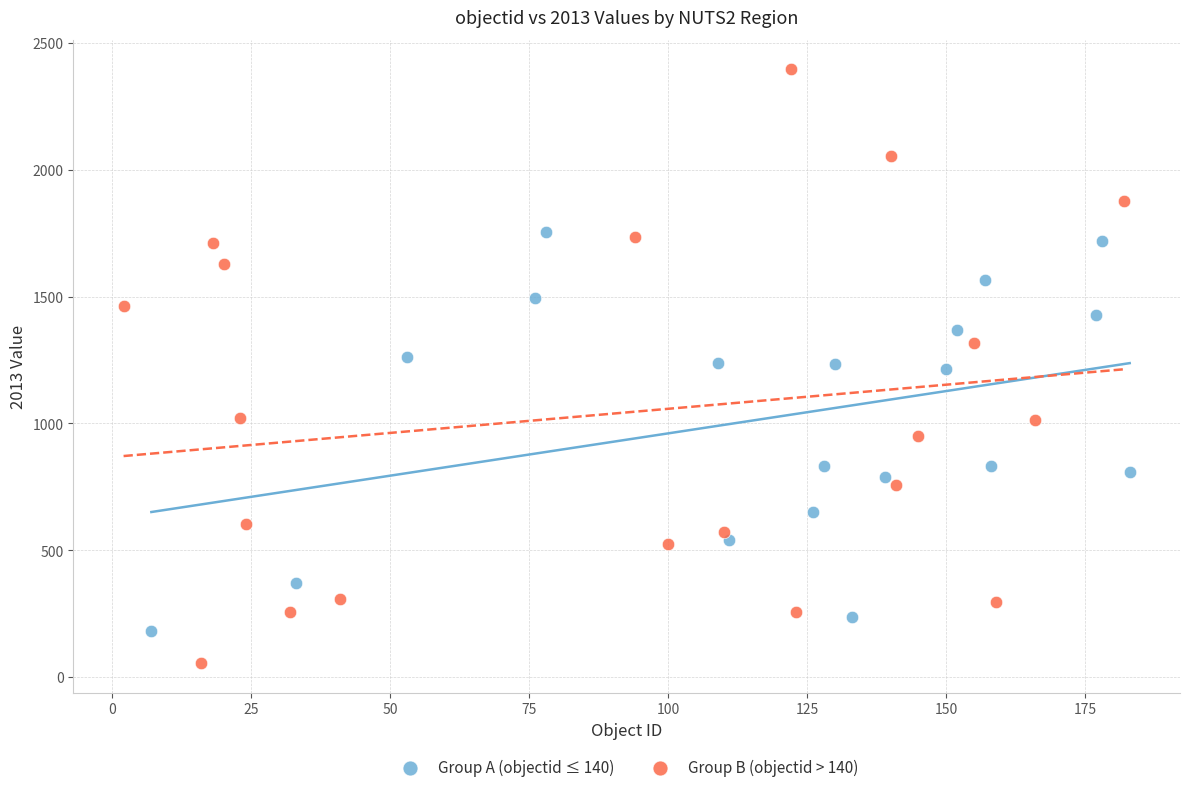

Which series has the largest Y range (max minus min)?

Group B (objectid > 140)